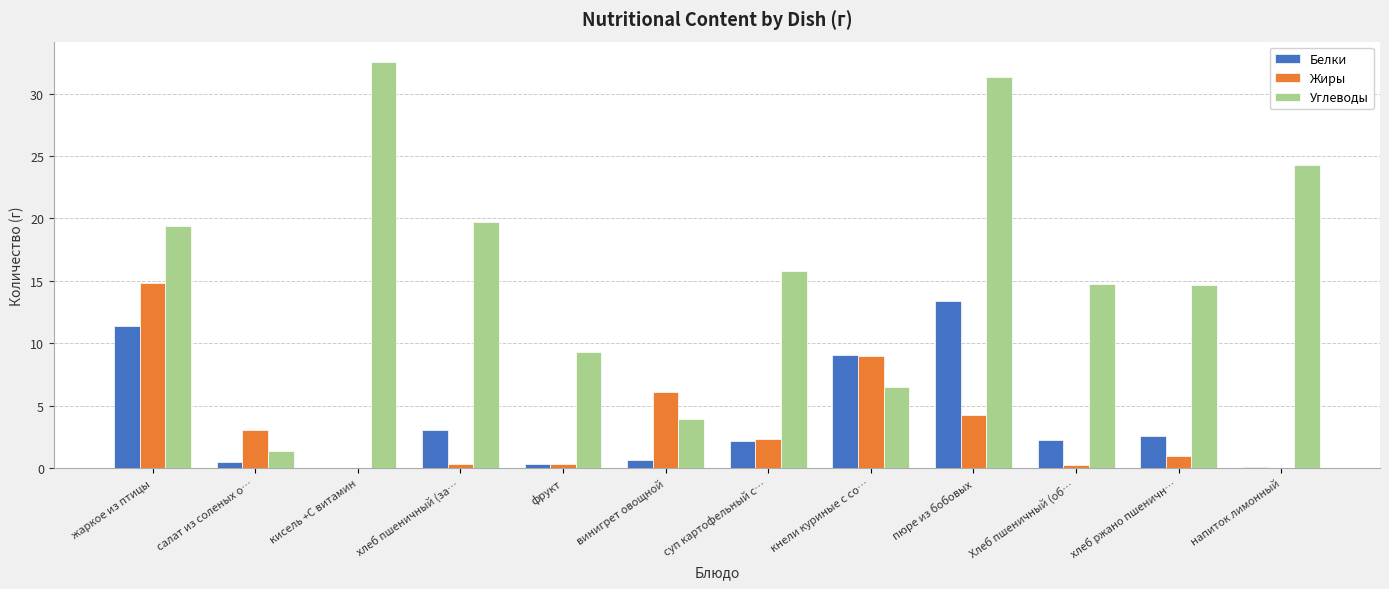

What is the maximum value for Жиры?

14.8